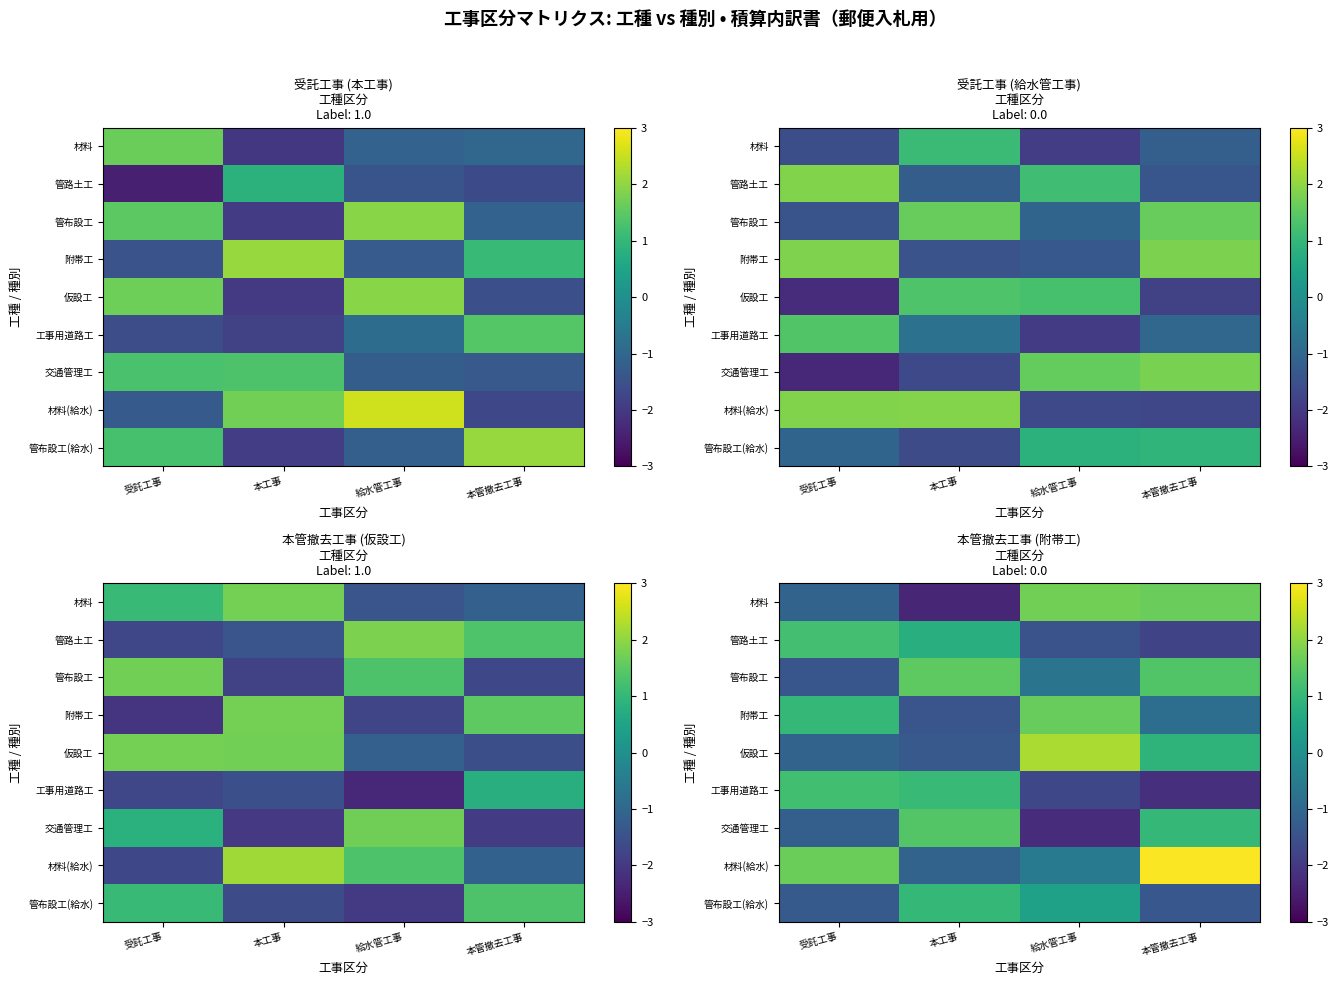

How many values in the 管布設工 series are below 1?

2